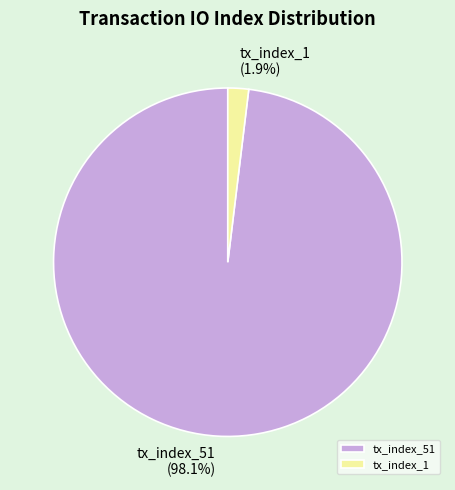

To the nearest percent, what is the average slice percentage?

50%